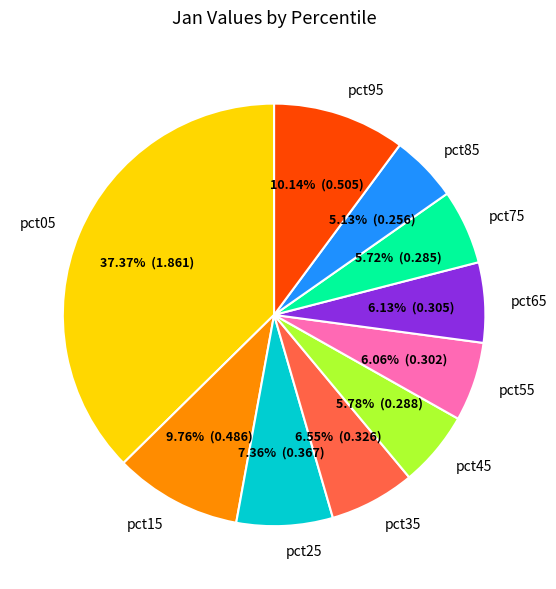

Does pct75 represent more than half of the total?

No